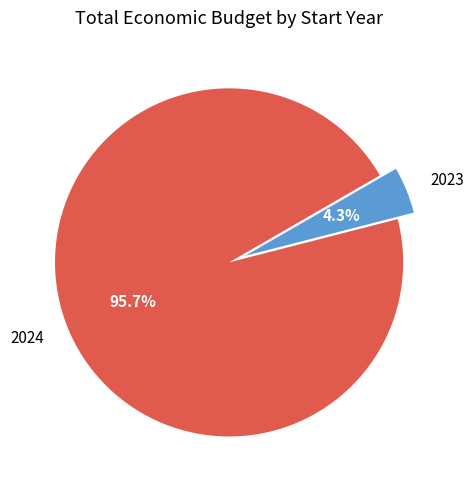

What percentage is NOT represented by 2024?

4.3%